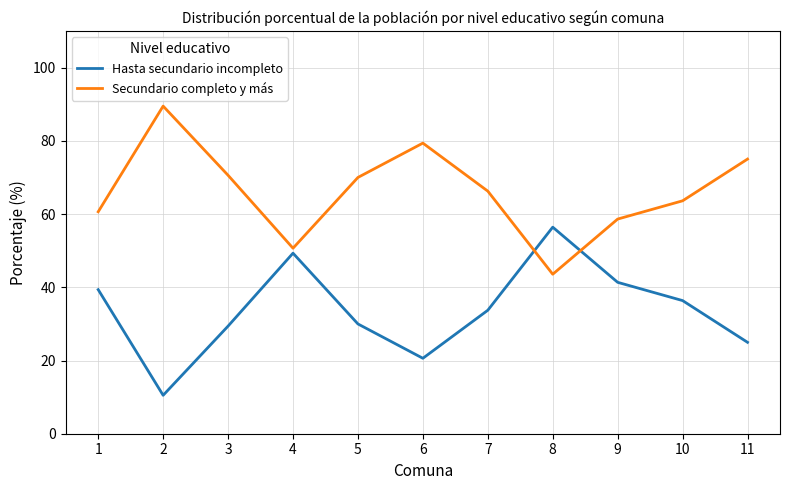

True or false: Hasta secundario incompleto has a value of 20.6 at 6.

True